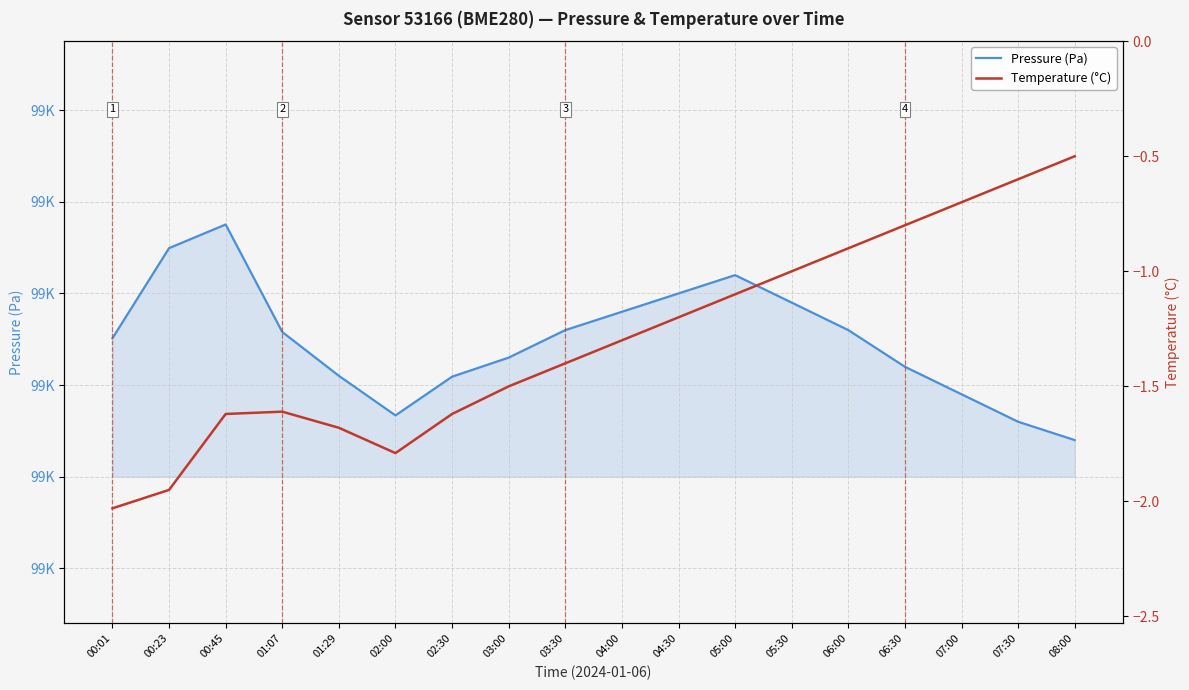

How many lines are shown in the chart?

2